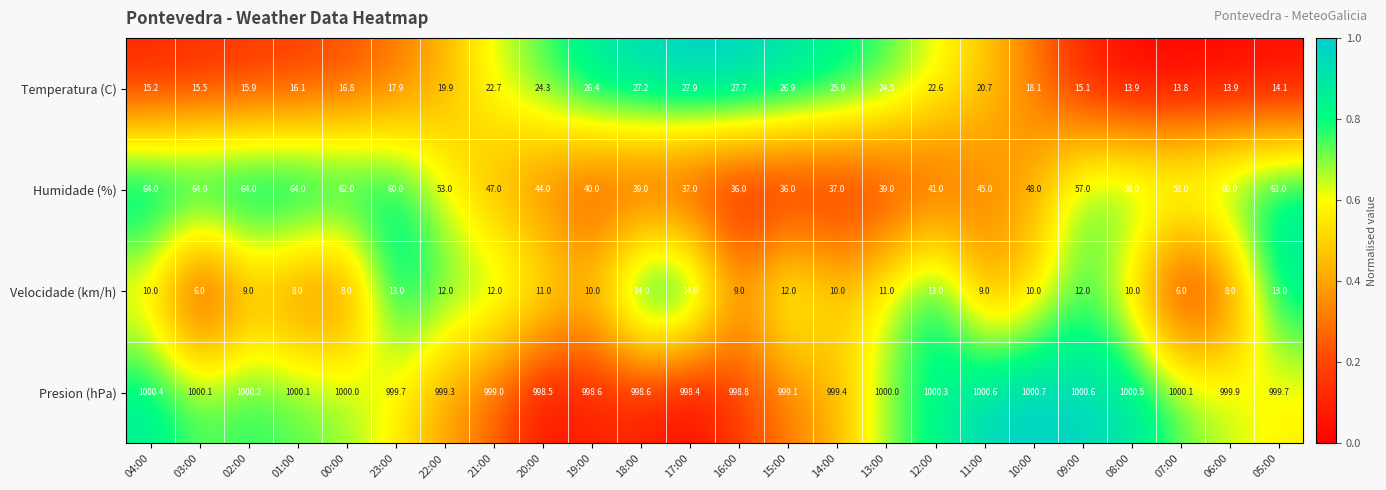

Rank the series by their maximum value, from highest to lowest.

Presion (hPa), Humidade (%), Temperatura (C), Velocidade (km/h)